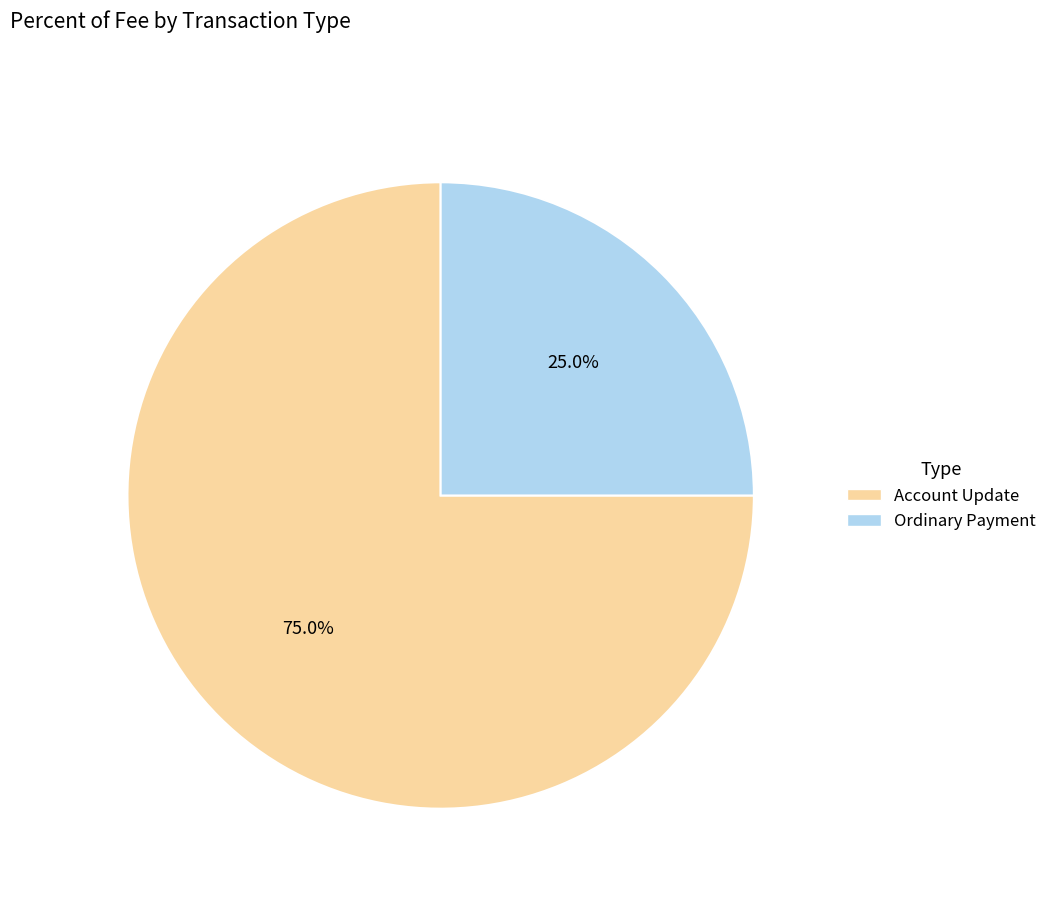

Which slice represents more than half of the pie?

Account Update